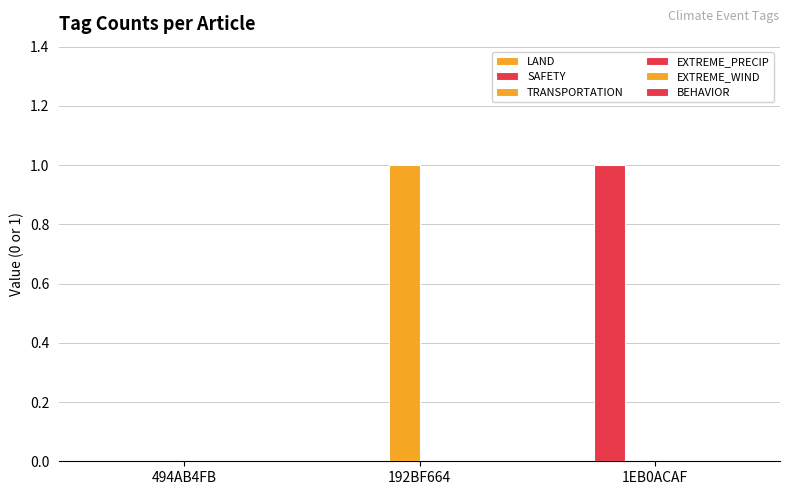

How many groups of bars are there?

3